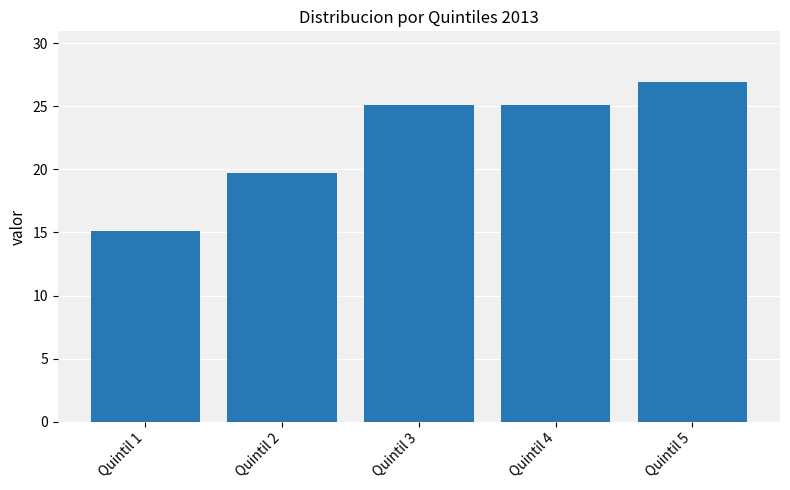

At which label is the value closest to 21?

Quintil 2